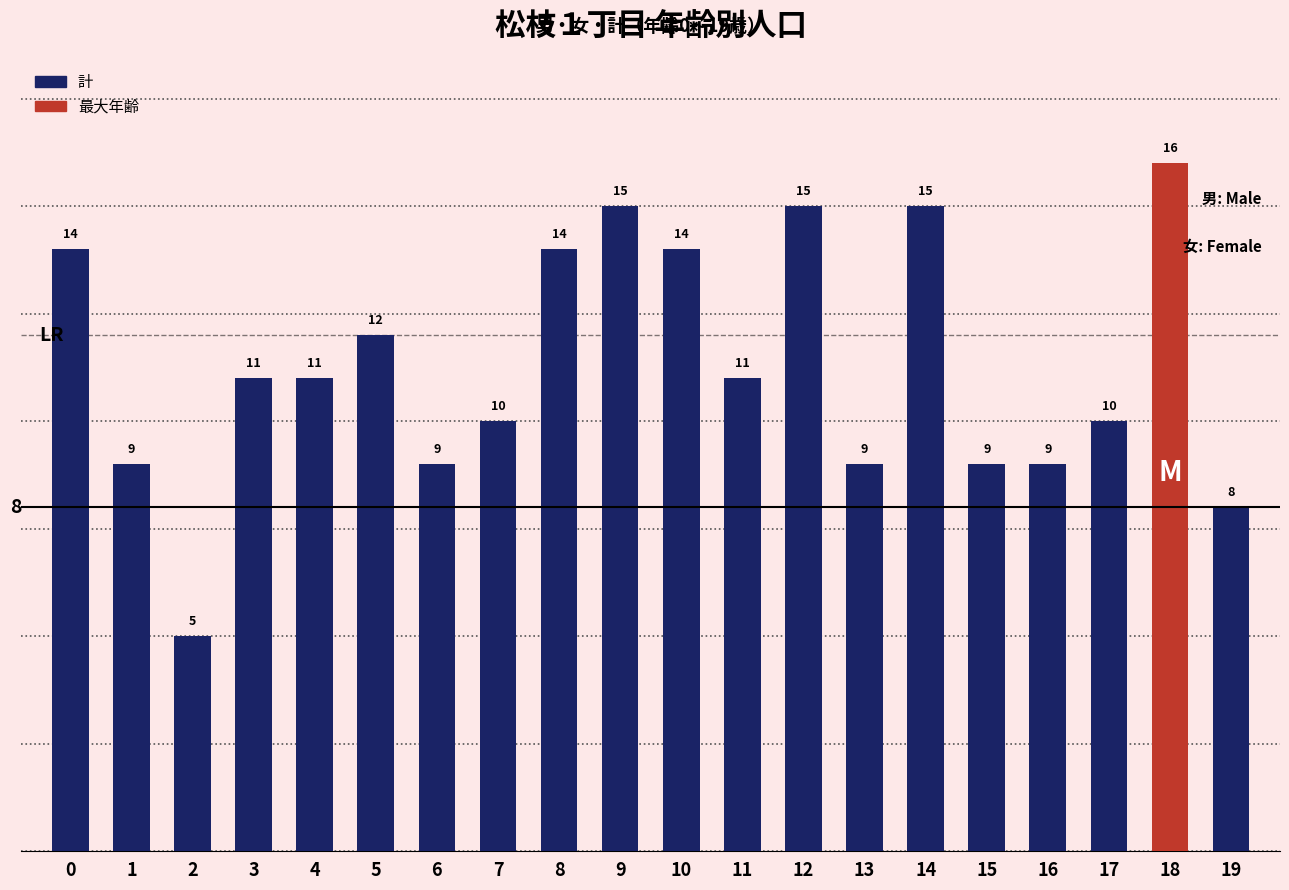

True or false: the data shows 7 at 12.

False